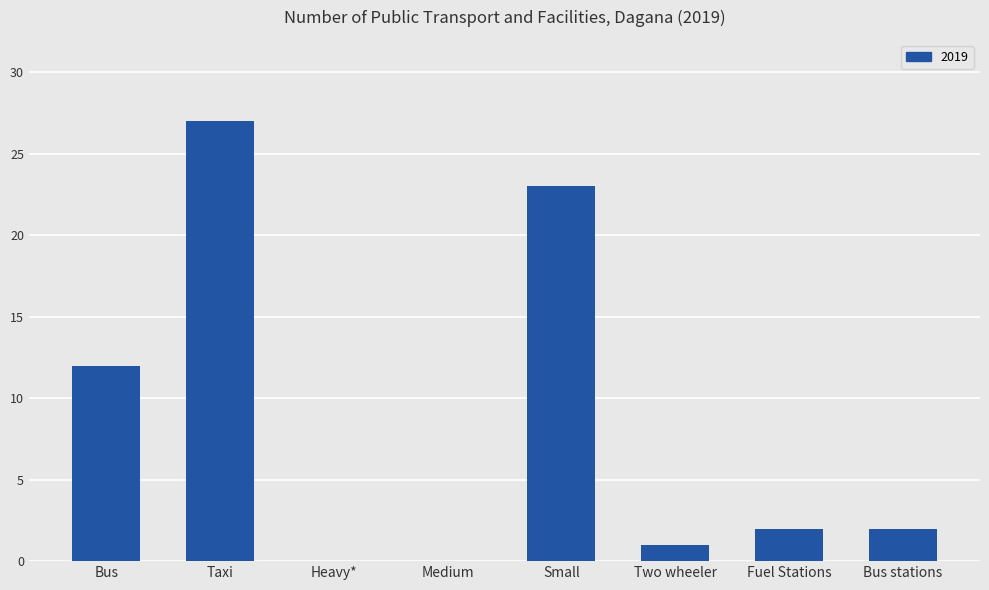

Reading left to right, transcribe all the data shown in this chart.

Bus=12	Taxi=27	Heavy*=0	Medium=0	Small=23	Two wheeler=1	Fuel Stations=2	Bus stations=2